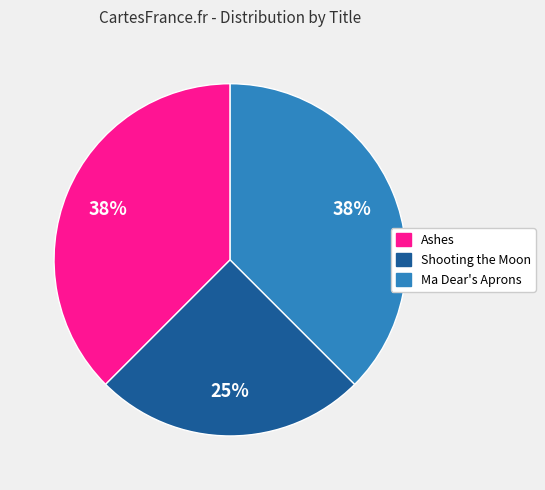

To the nearest percent, what is the average slice percentage?

33%